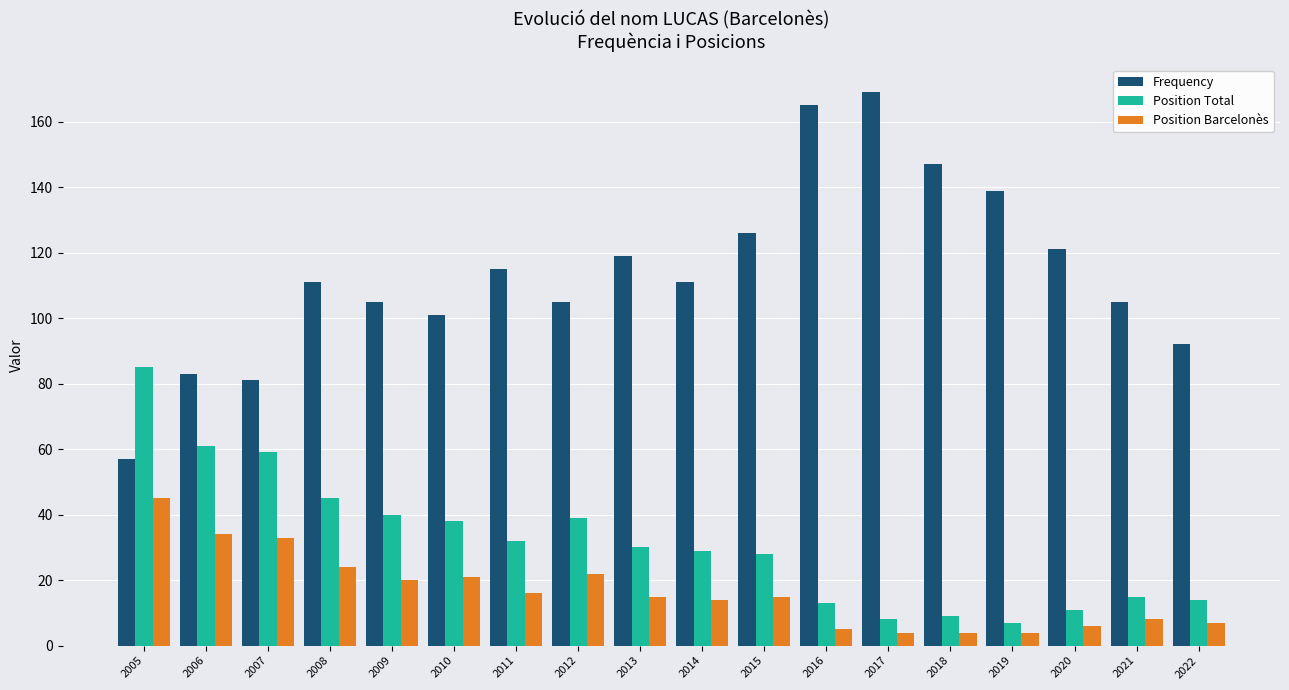

What is the minimum value shown in the chart?

4